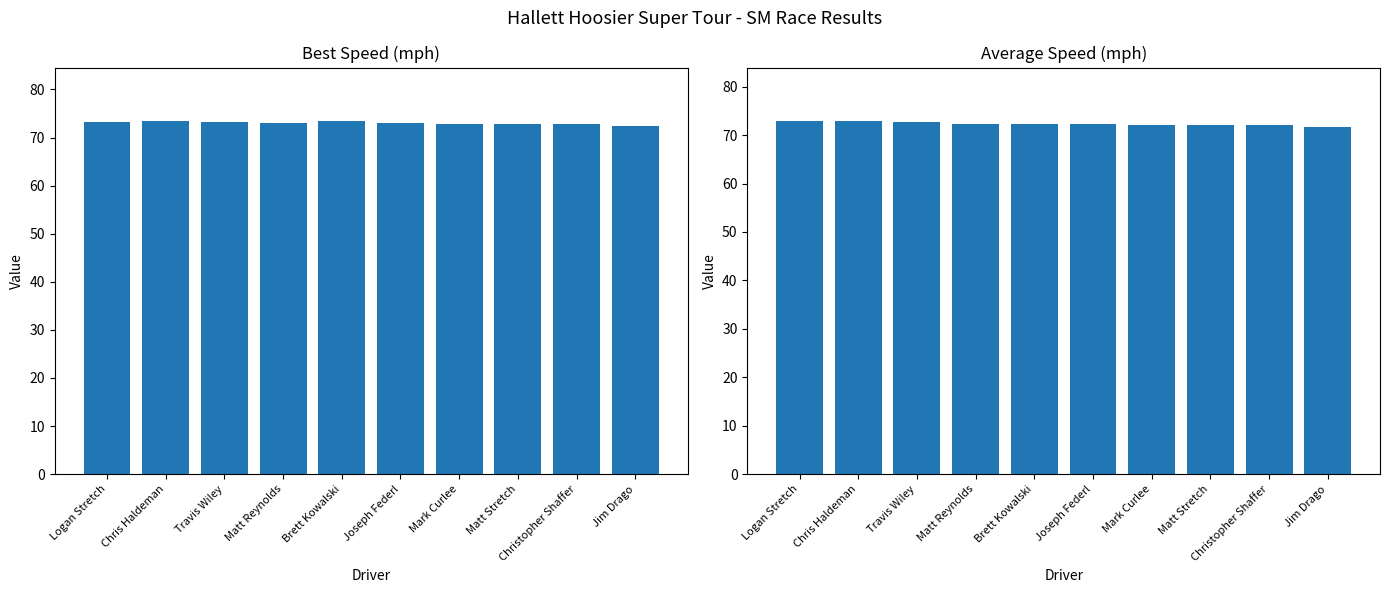

What is the sum of the Average Speed values at Travis Wiley and Joseph Federl?

145.2